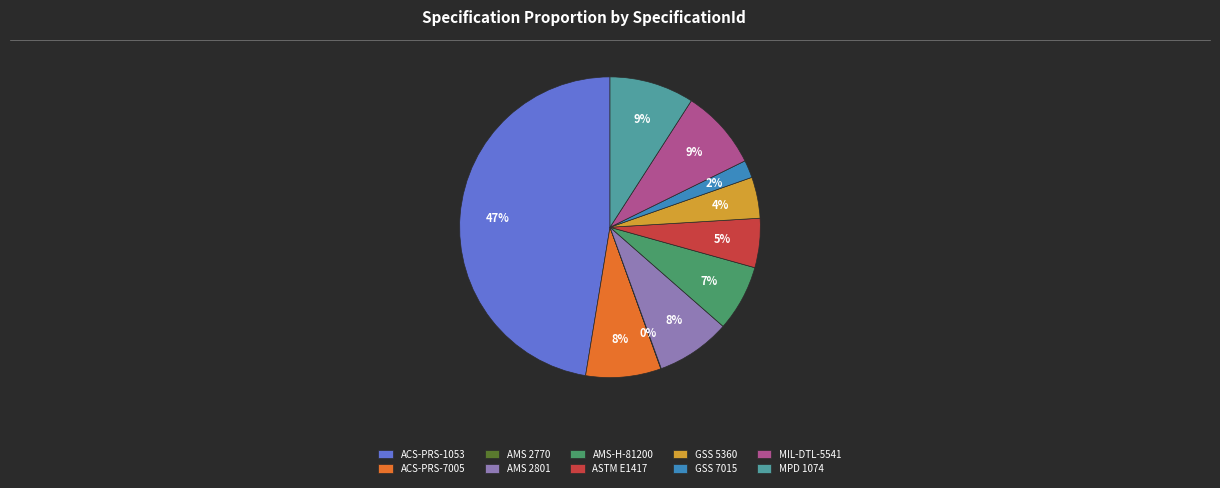

Is AMS 2801 the majority of the pie?

No